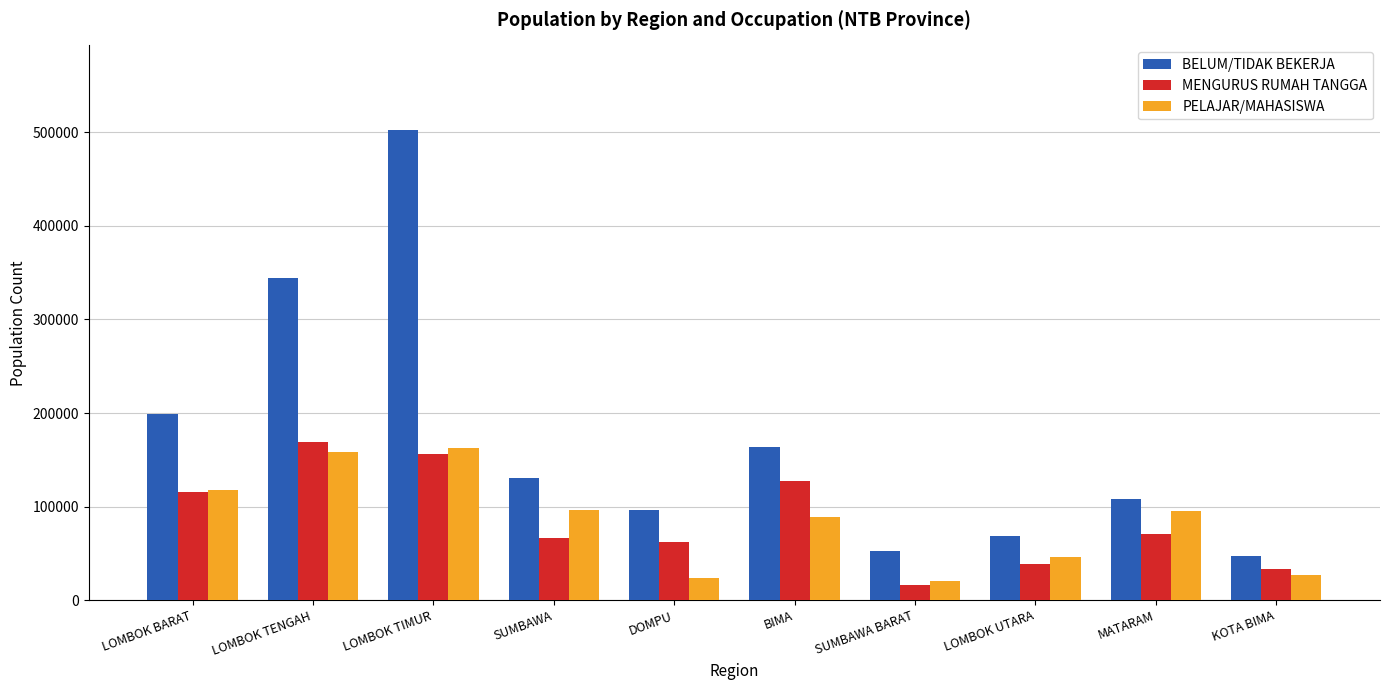

The MENGURUS RUMAH TANGGA series shows 263038 at LOMBOK TENGAH. True or false?

False